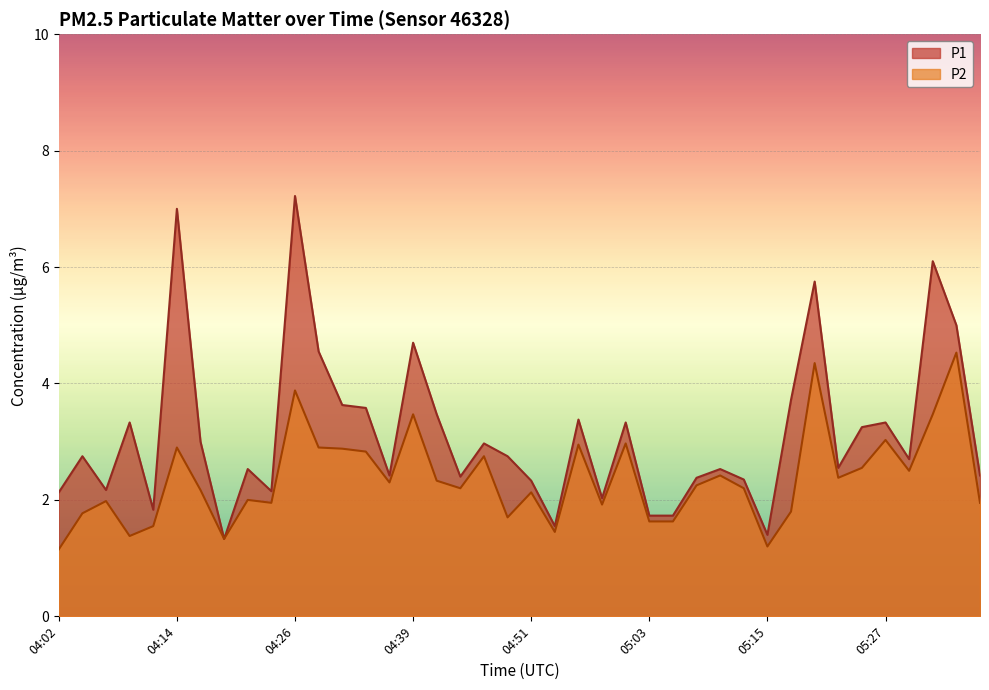

What is the minimum value shown in the chart?

1.1